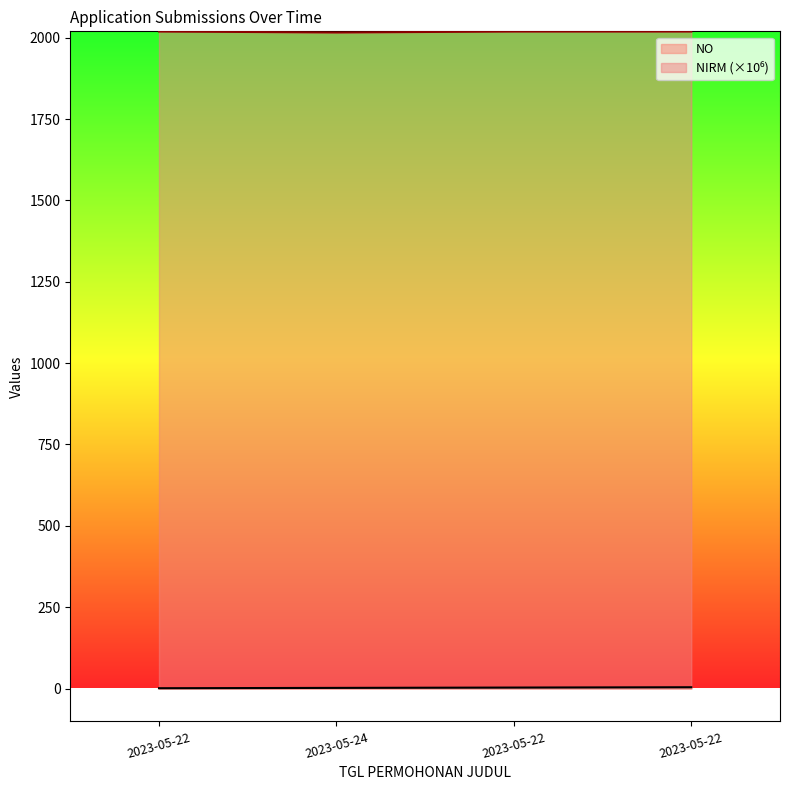

Reading right to left, transcribe all the data shown in this chart.

NO: 4.0	3.0	2.0	1.0
NIRM: 2019.0	2019.0	2016.0	2019.0